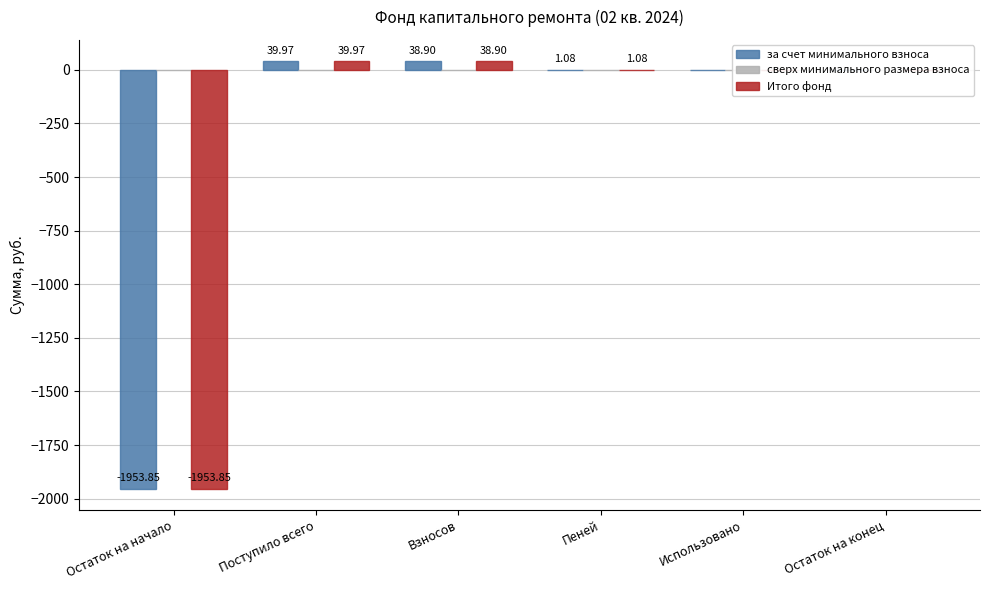

Is the value of за счет минимального взноса at Использовано greater than the value of Итого фонд at Остаток на начало?

Yes